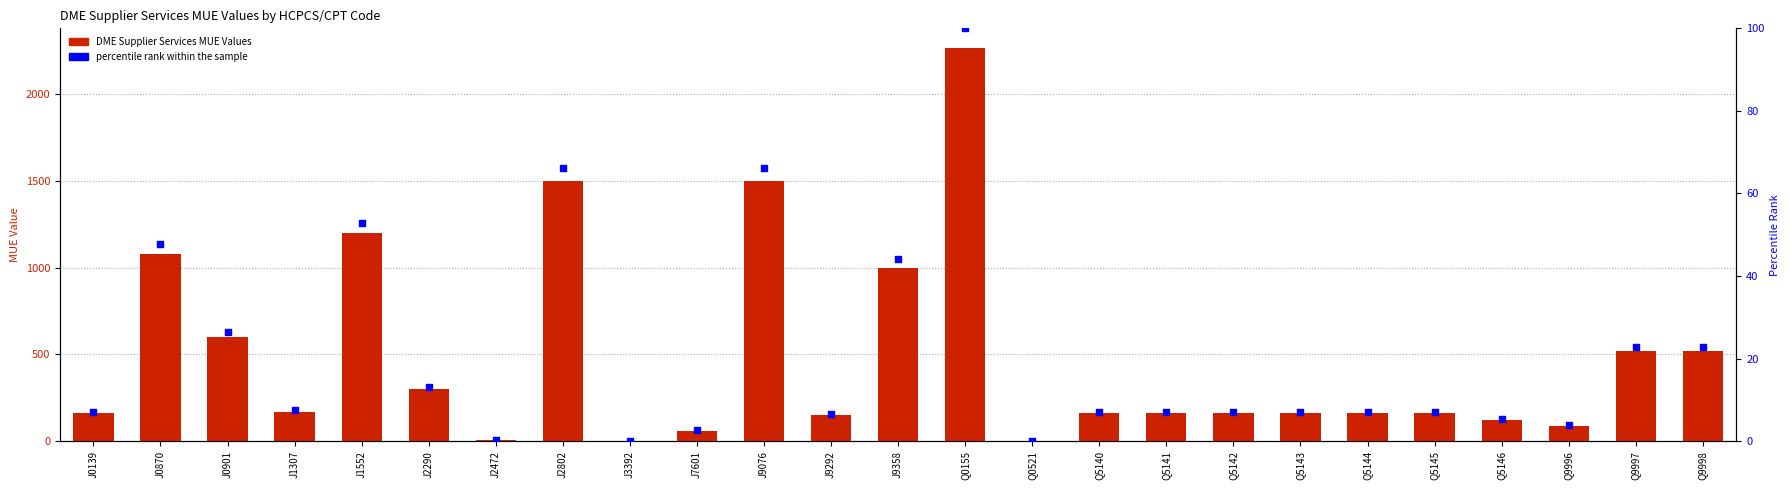

What are all the series names shown in the legend?

DME Supplier Services MUE Values, percentile rank within the sample